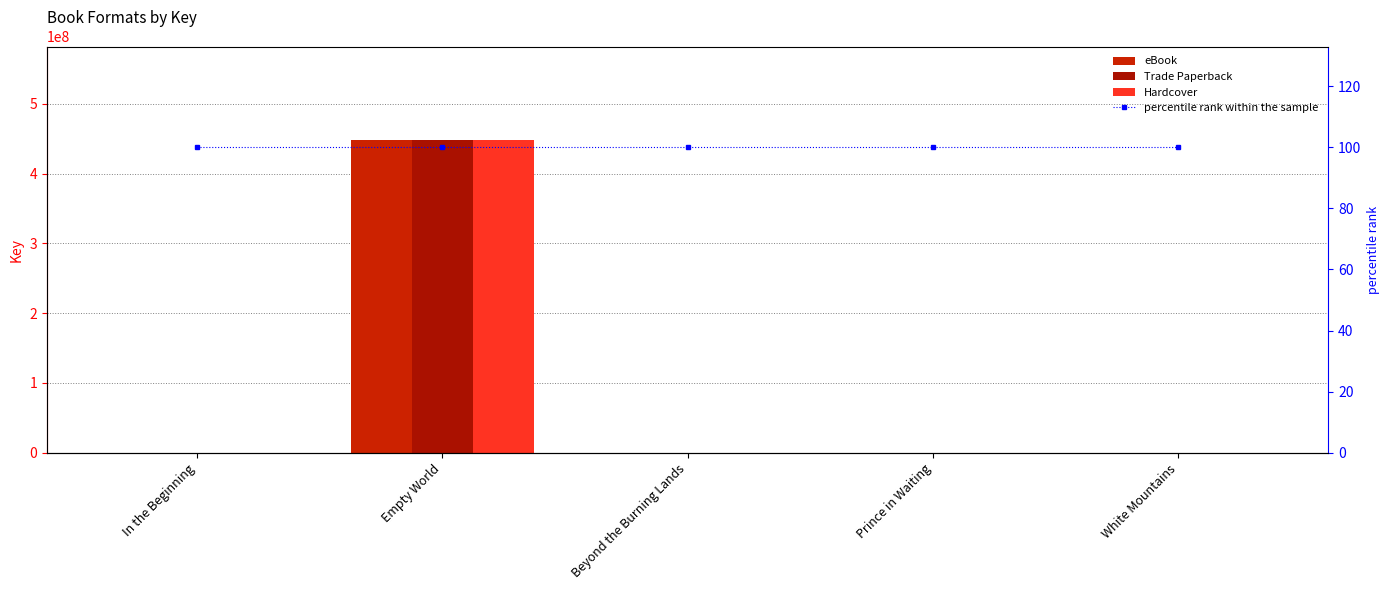

Is it true that eBook equals 5899 at Prince in Waiting?

True